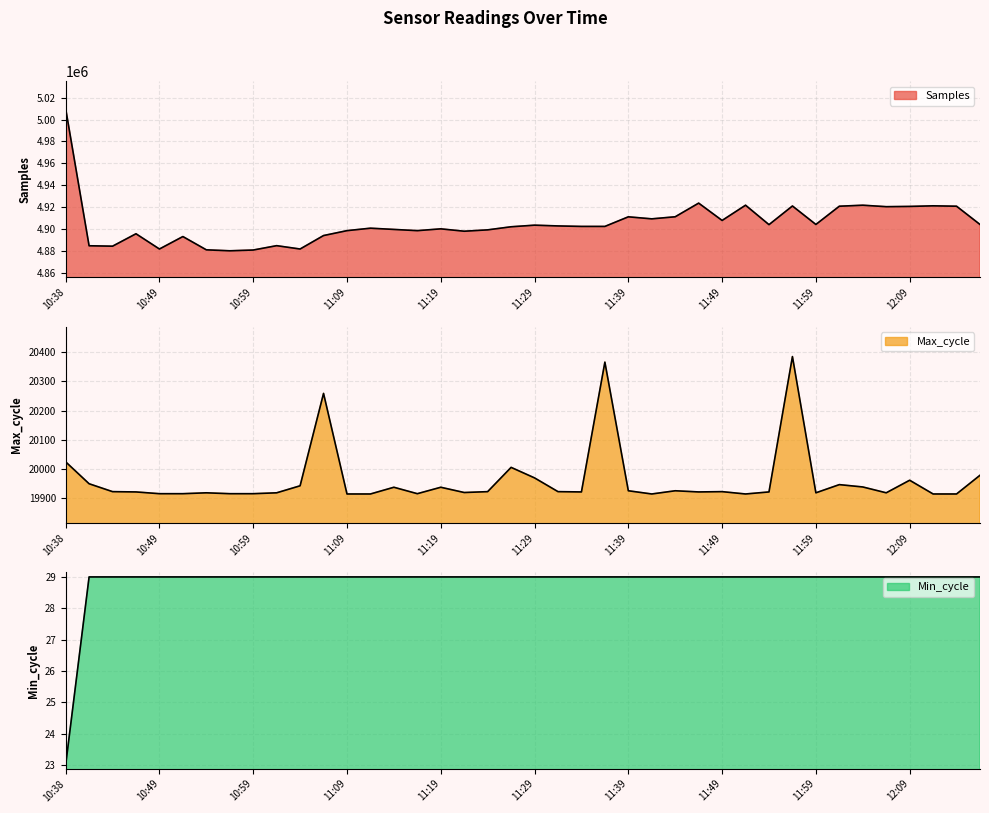

What is the difference between the maximum and minimum values in the Min_cycle series?

6